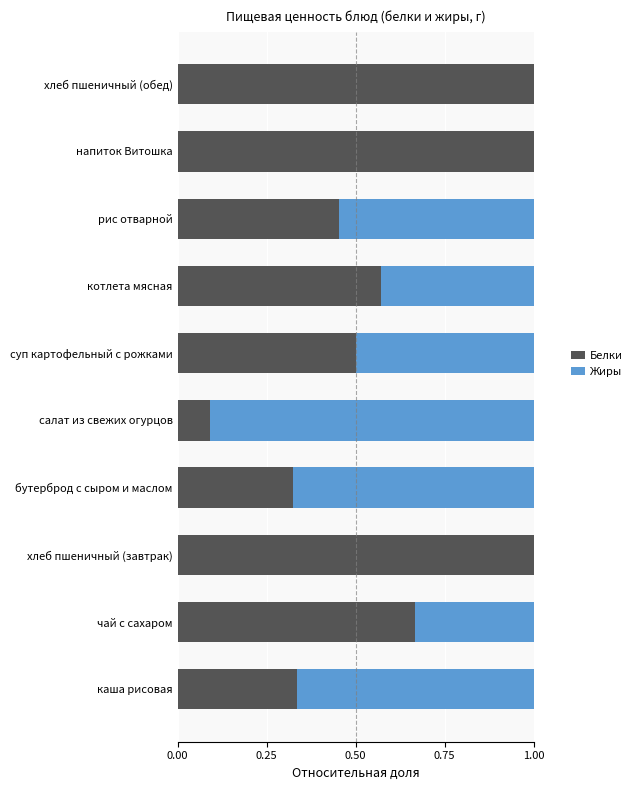

What is the highest value of the Белки series?

1.0